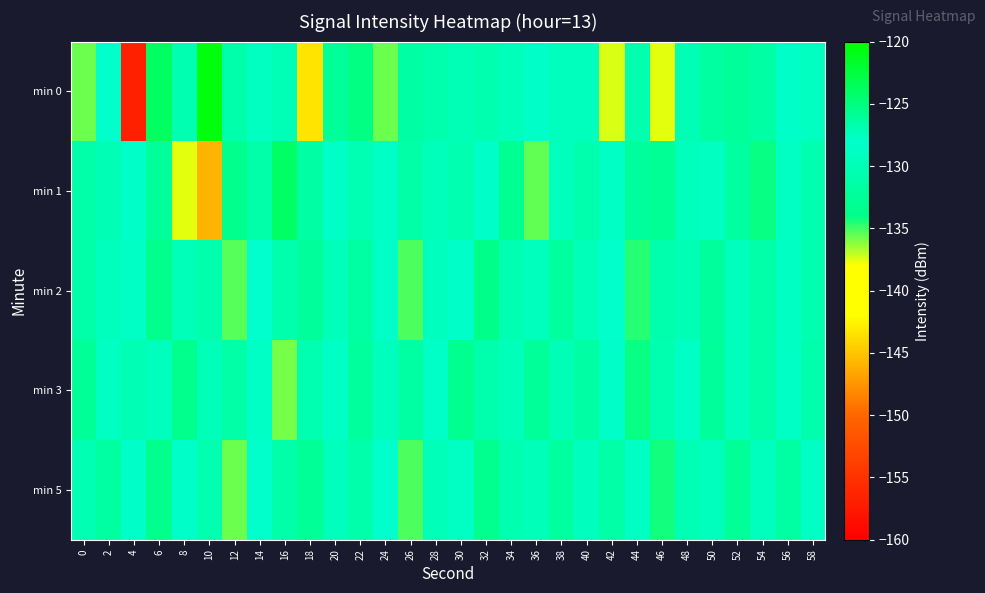

At which category is the sum across all series the highest?

14